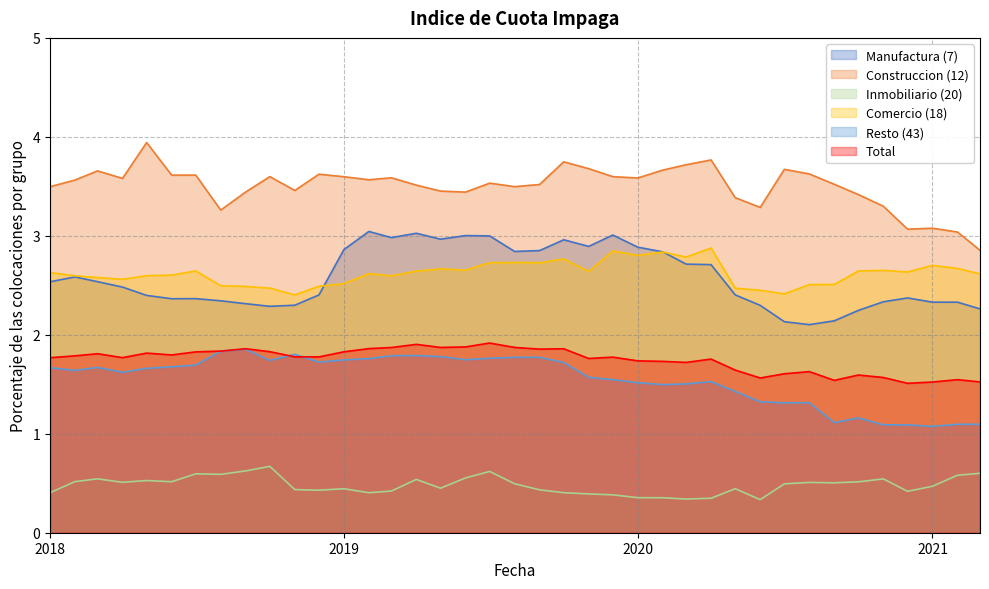

At which category is the sum across all series the highest?

2019-07